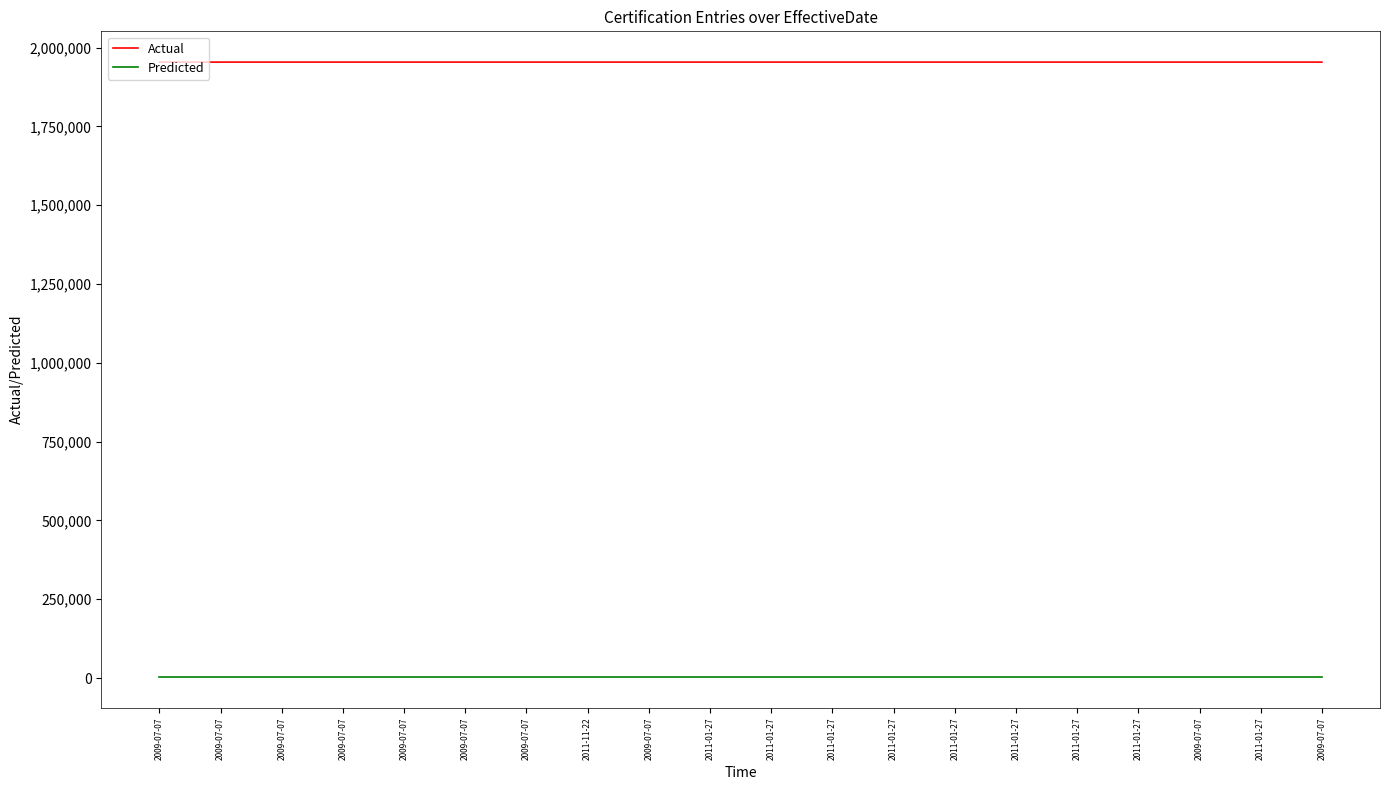

Which series has the largest range (max minus min)?

Actual